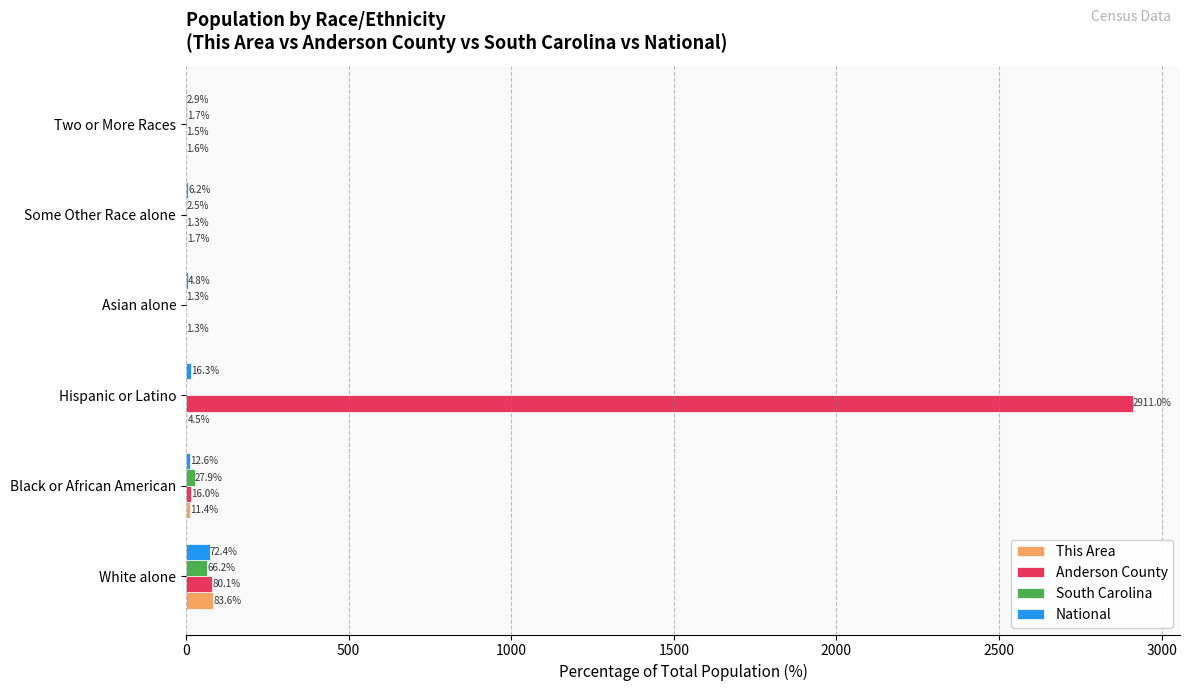

Is it true that This Area equals 83.6 at White alone?

True